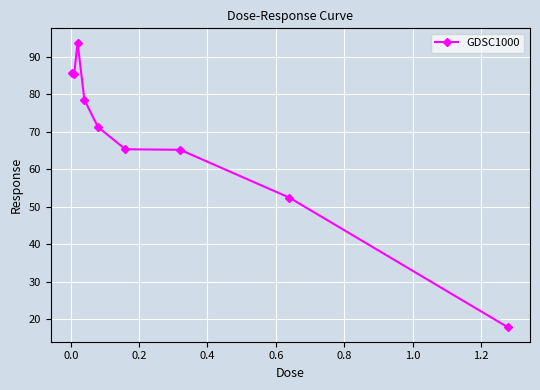

What is the maximum value shown in the chart?

93.8